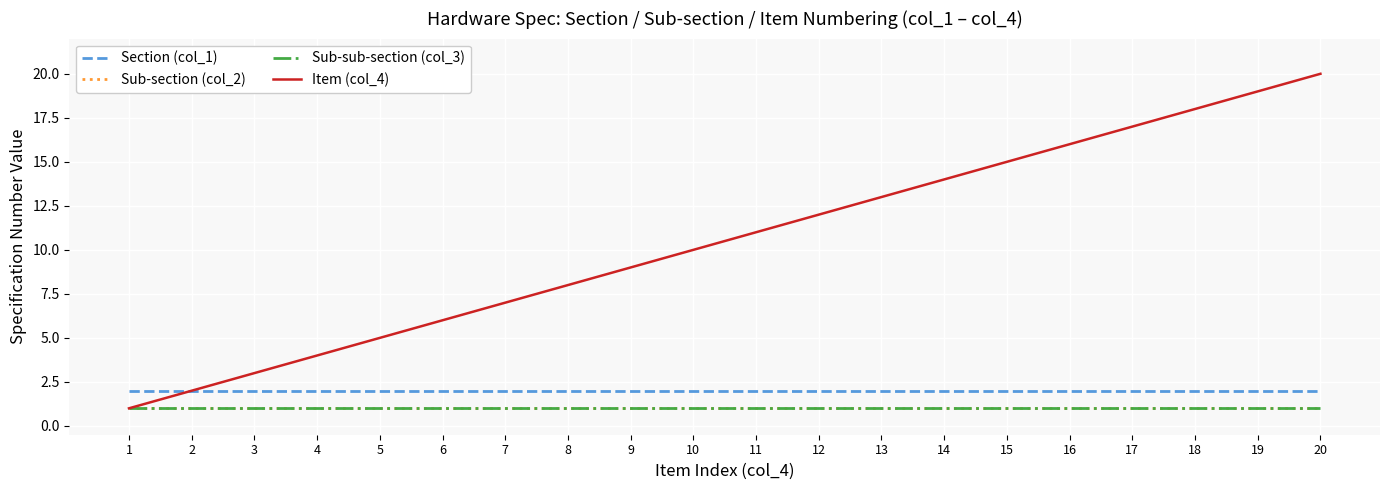

Rank the categories by Item (col_4) value from lowest to highest.

1, 2, 3, 4, 5, 6, 7, 8, 9, 10, 11, 12, 13, 14, 15, 16, 17, 18, 19, 20